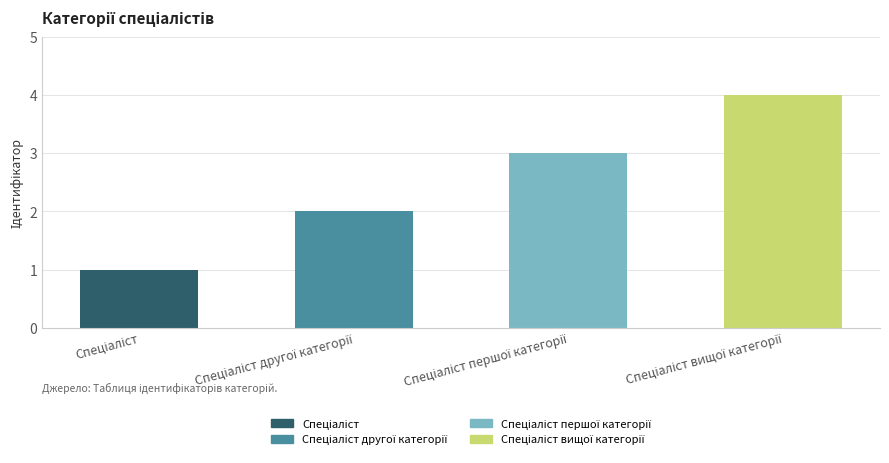

Rank the categories by value from highest to lowest.

Спеціаліст вищої категорії, Спеціаліст першої категорії, Спеціаліст другої категорії, Спеціаліст